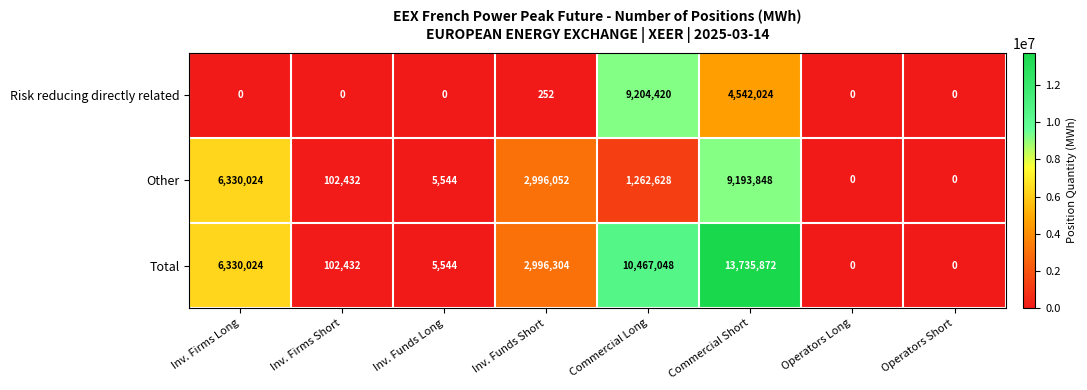

Rank the series by their average value, from lowest to highest.

Risk reducing directly related, Other, Total